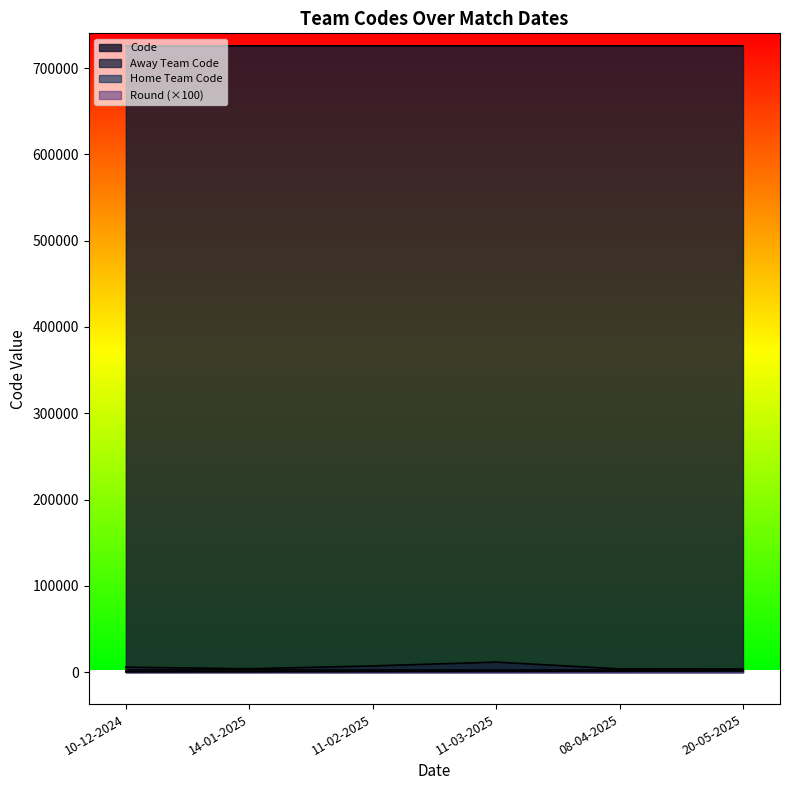

True or false: Round has more than 2 points higher than both neighbors.

False